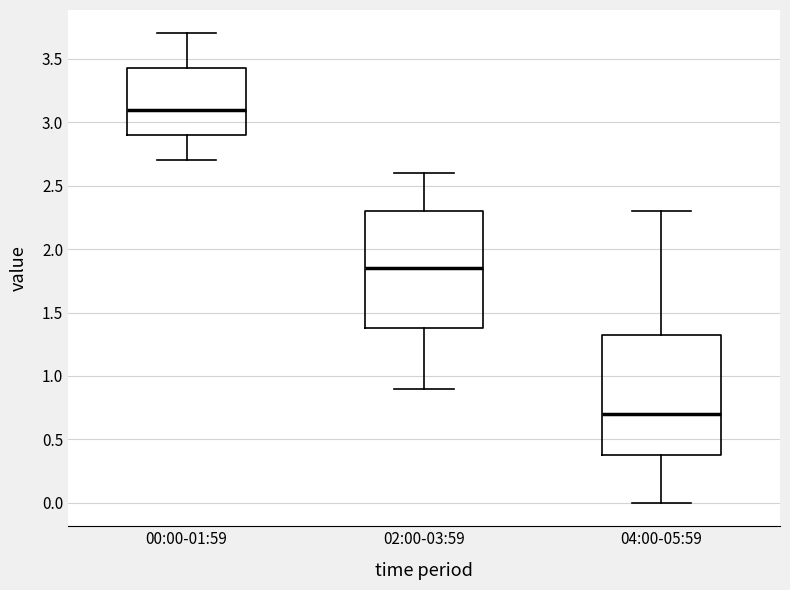

Where does the lower whisker of the box for 00:00-01:59 end on the y-axis? The values are not printed on the chart, so give them approximately, as read against the axis.

2.70